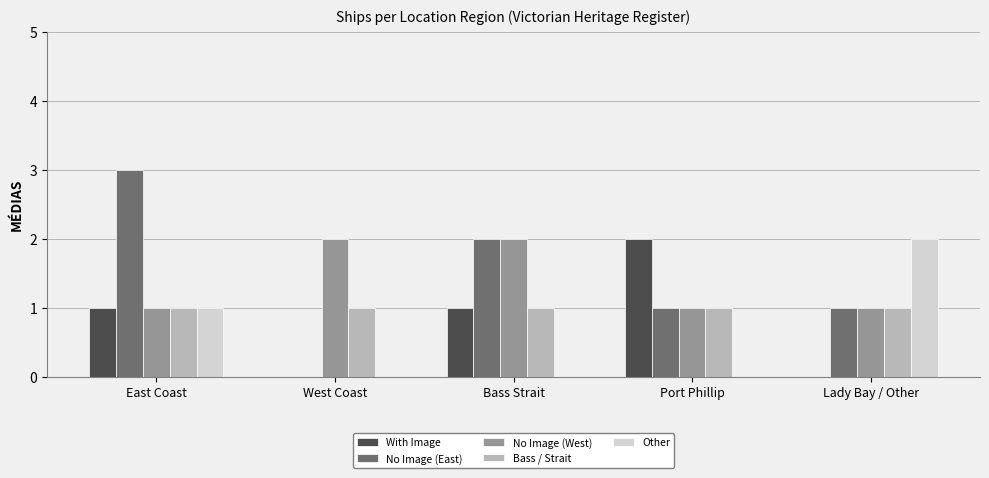

The Other series shows 0 at Port Phillip. True or false?

True